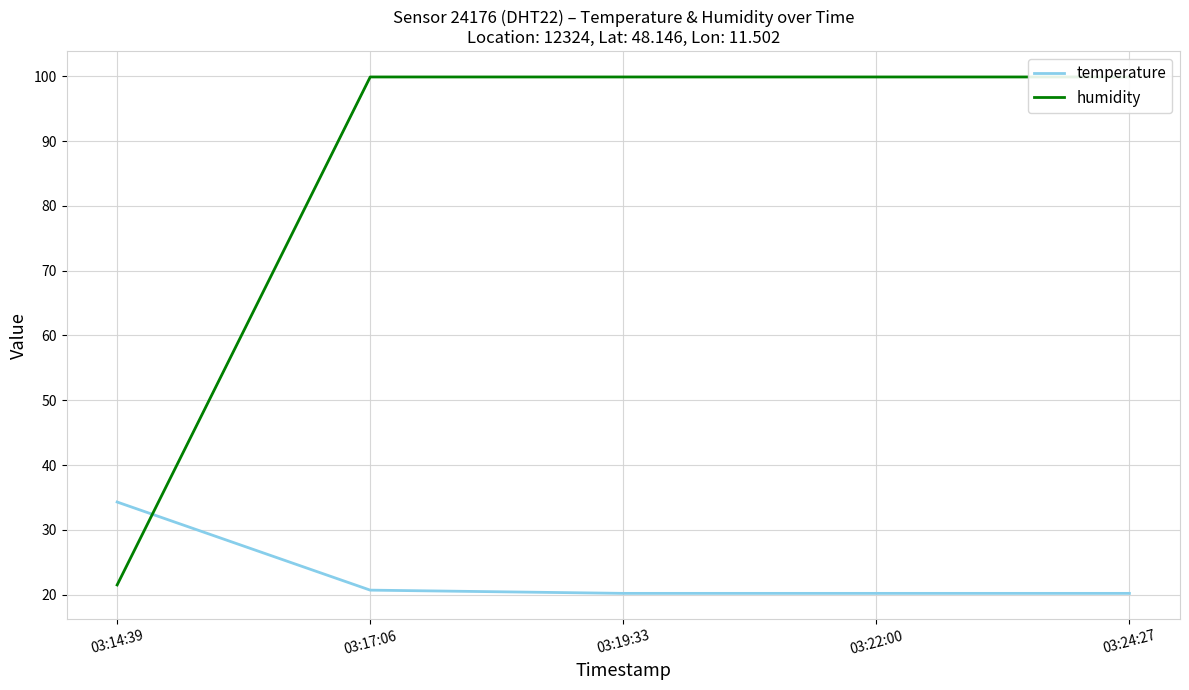

Rank the series by their maximum value, from lowest to highest.

temperature, humidity